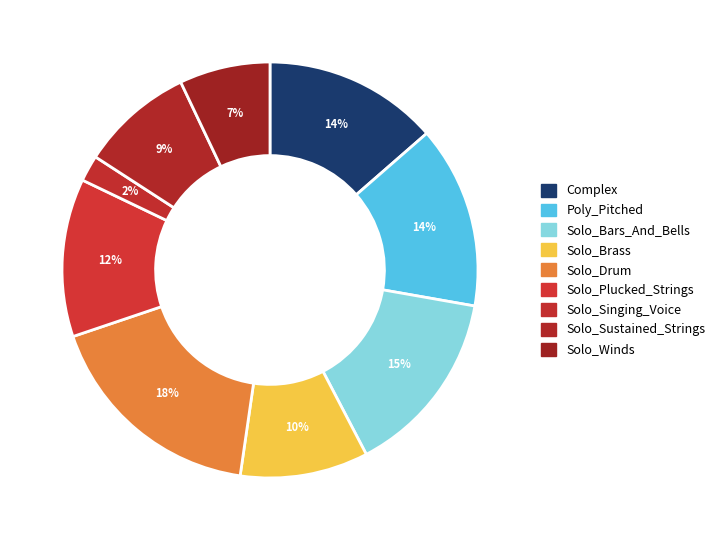

Combined, do Solo_Bars_And_Bells and Solo_Winds account for over 50%?

No